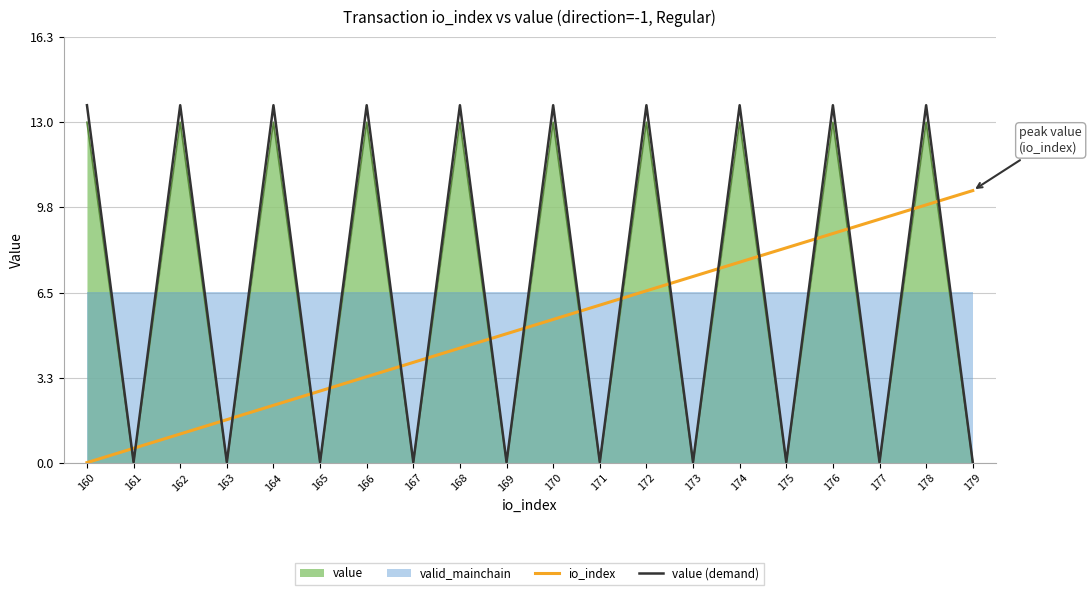

True or false: value (demand) has more than 1 points higher than both neighbors.

True